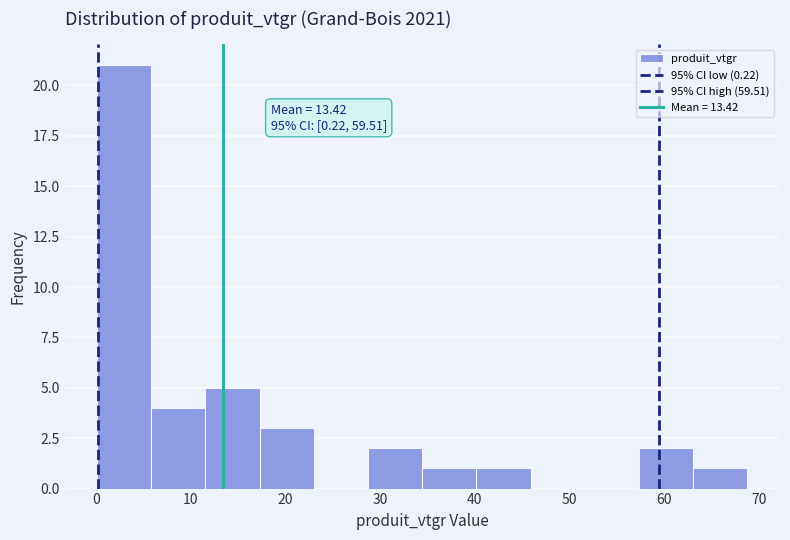

Over which range of the x-axis is the bar tallest?

0 to 6